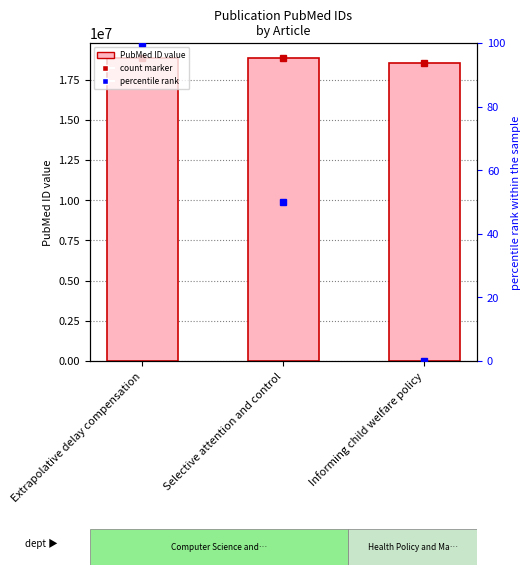

Approximately how many times larger is the value at Extrapolative delay compensation compared to Selective attention and control?

1.0